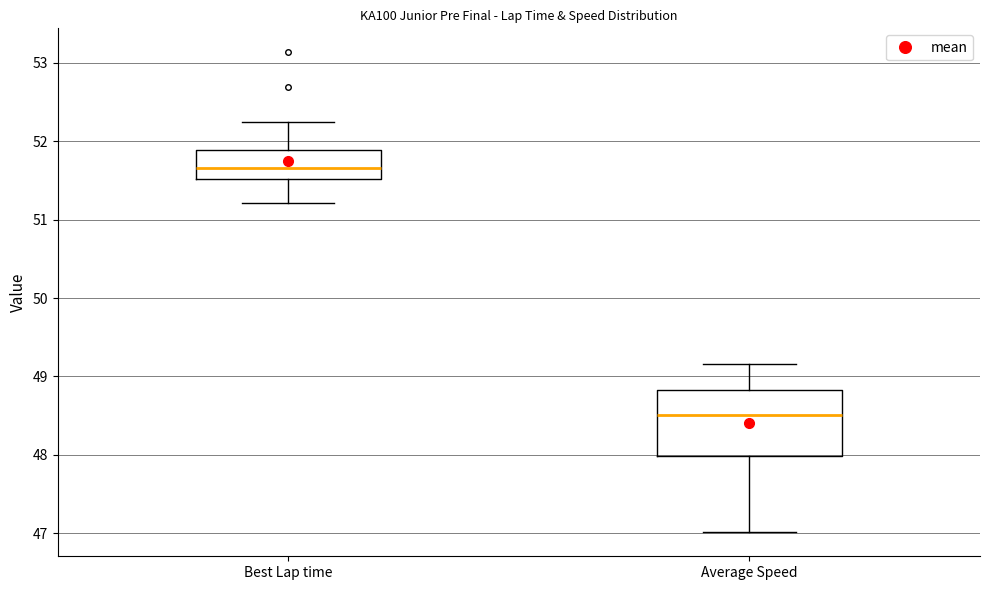

Reading left to right, read every box against the y-axis: the position of its median line, the range the box covers, and the ends of its whiskers. The values are not printed on the chart, so give them approximately, as read against the axis.

Best Lap time: median 51.7, box 51.5 to 51.9, whiskers 51.2 to 52.2
Average Speed: median 48.5, box 48.0 to 48.8, whiskers 47.0 to 49.2